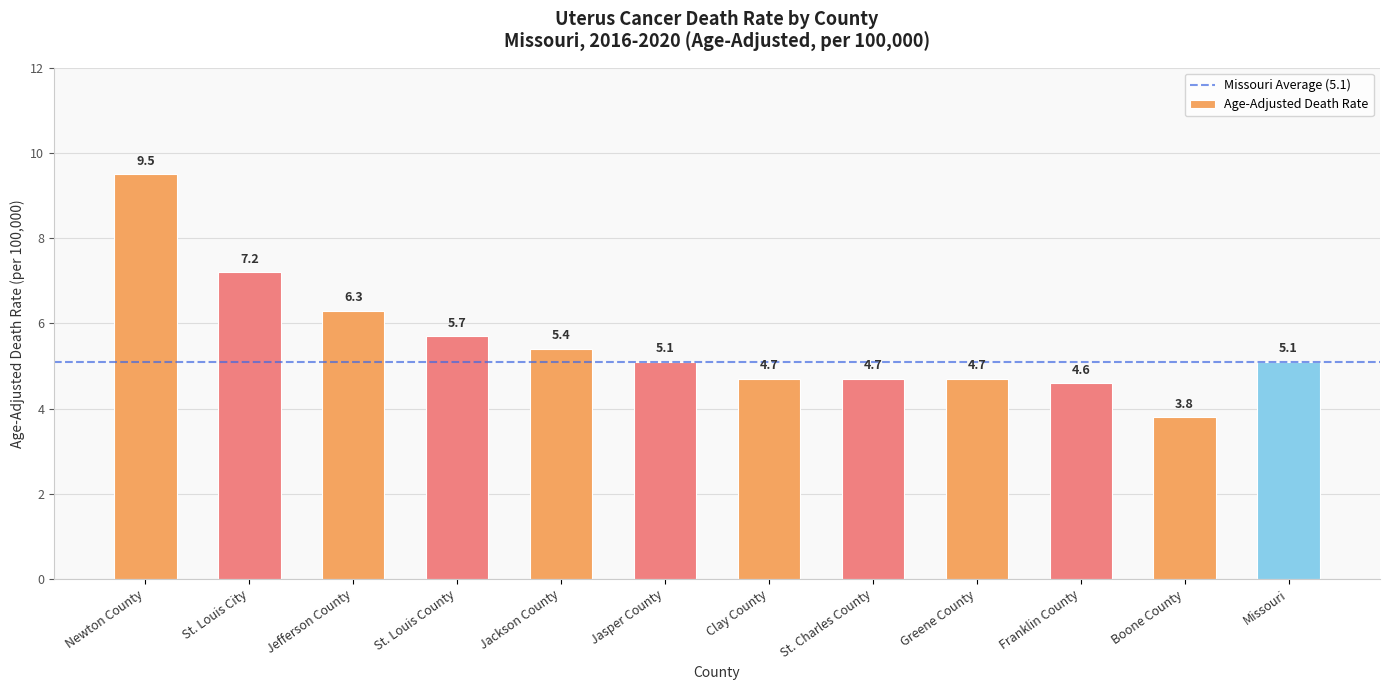

What is the label of the 5th bar from the left?

Jackson County